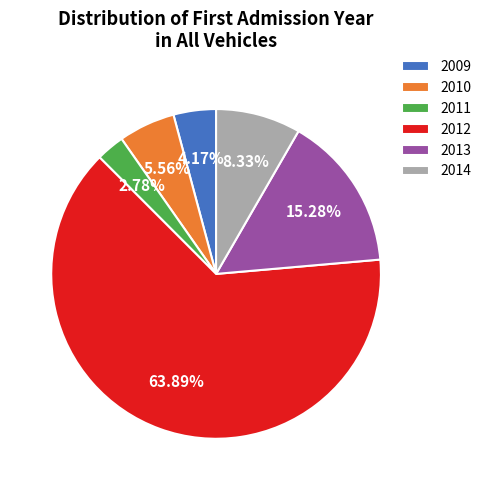

What percentage is NOT represented by 2013?

84.7%